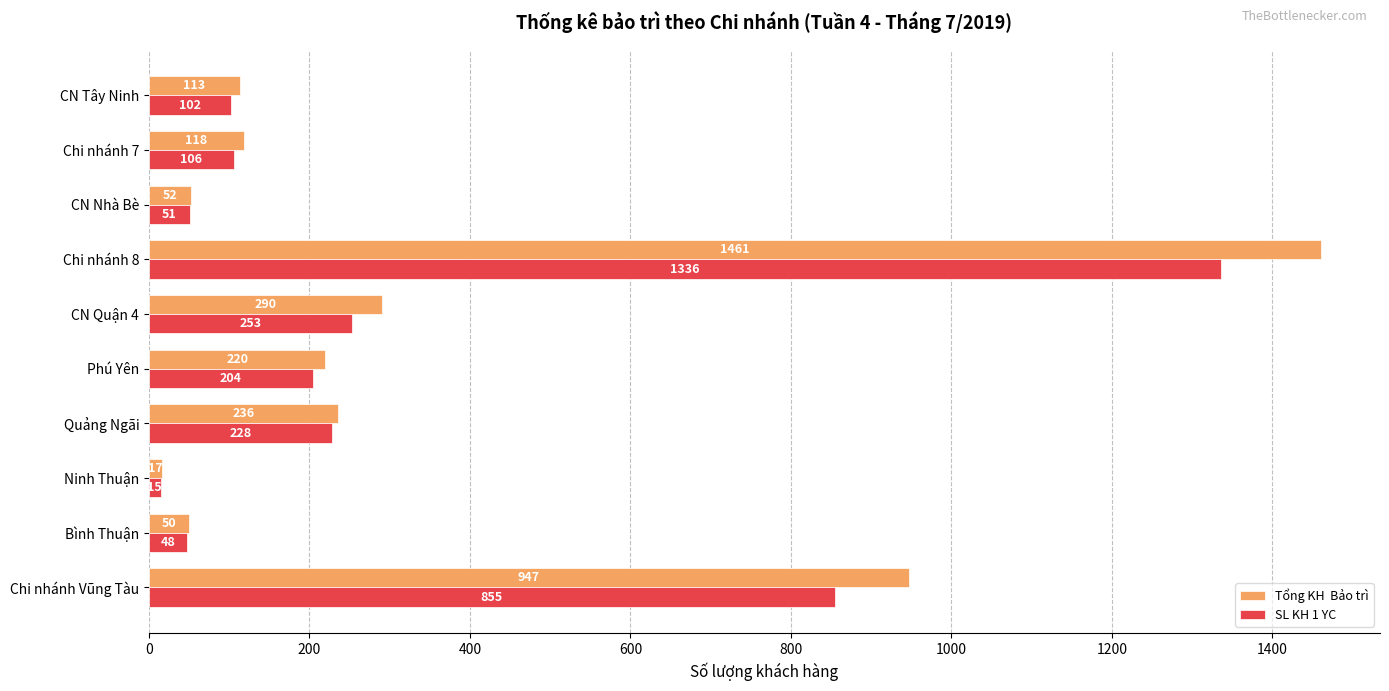

What is the difference between the highest and lowest values at CN Quận 4?

37